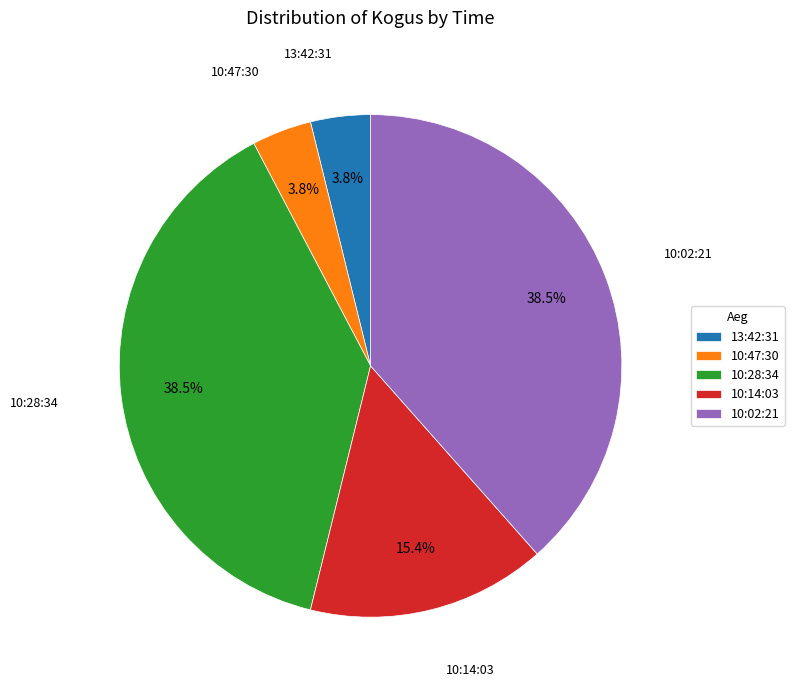

What percentage do 10:14:03 and 10:47:30 together represent?

19.2%